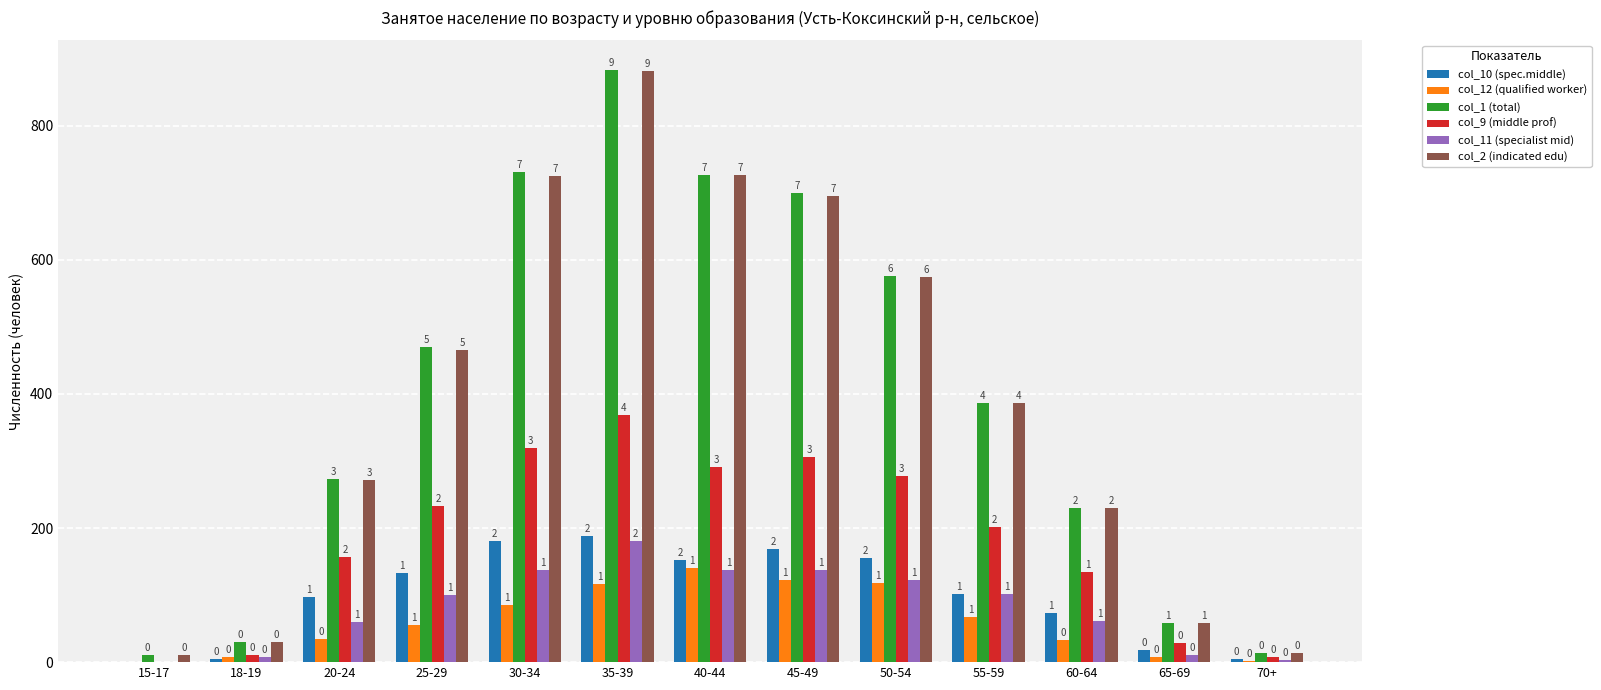

What is the sum of all col_11 (specialist mid) values?

1059